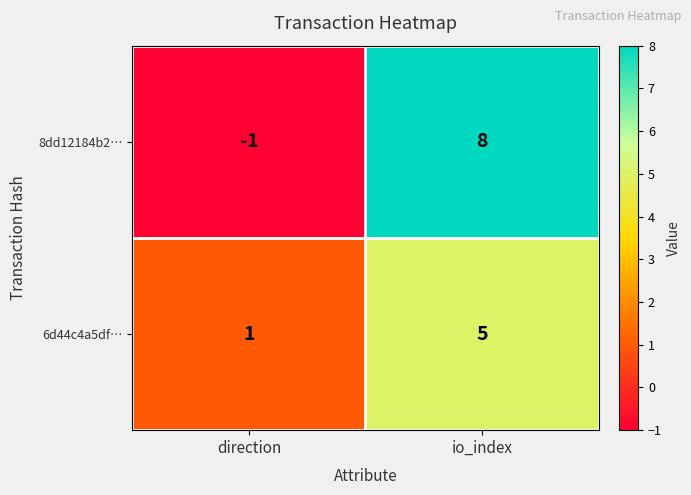

What value does the 8dd12184b2… series have at io_index?

8